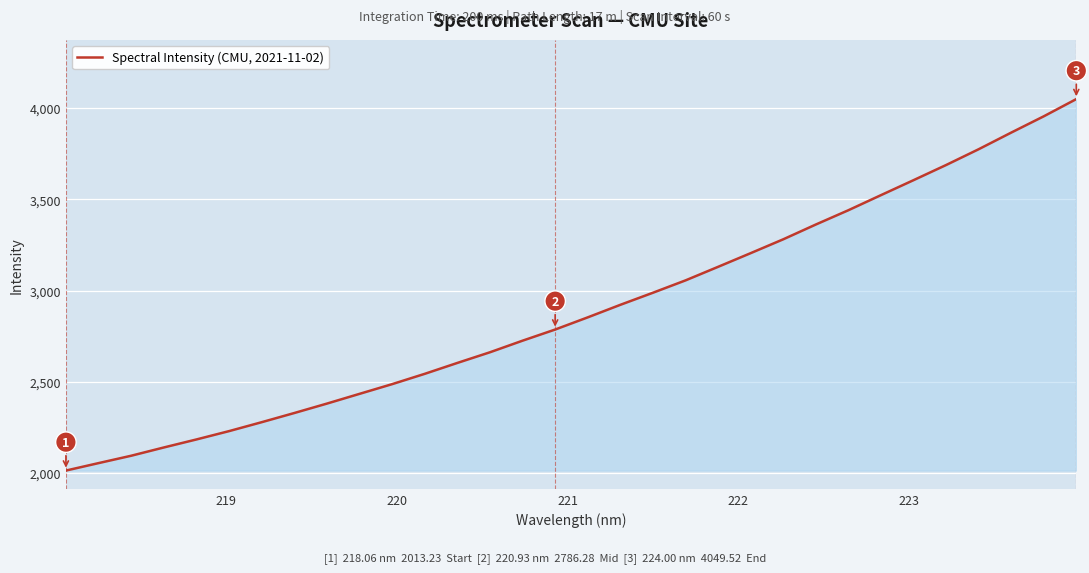

What is the difference between the maximum and minimum values?

2036.3